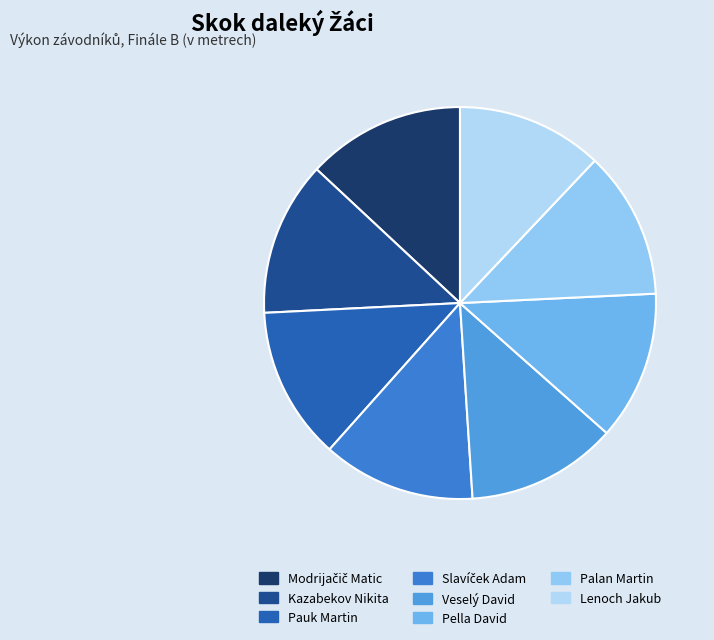

What is the change in value from Slavíček Adam to Veselý David?

-0.1